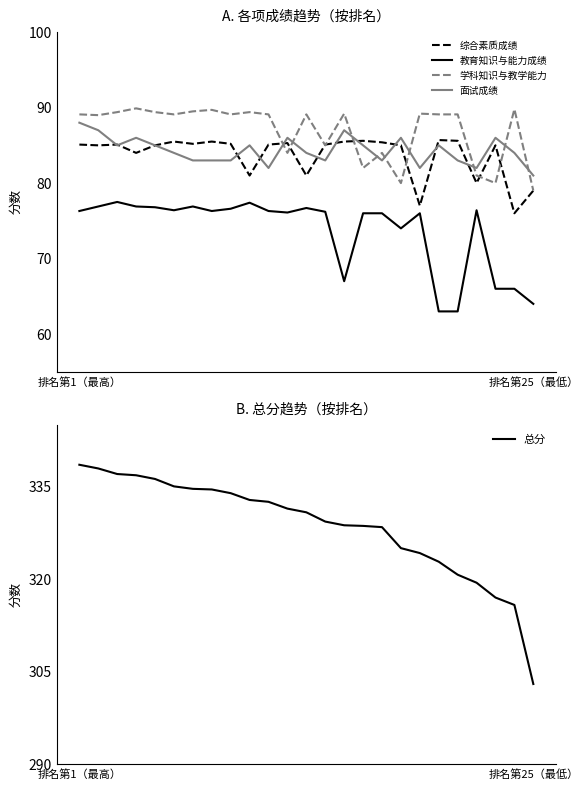

True or false: 教育知识与能力成绩 and 学科知识与教学能力 cross at least once.

False